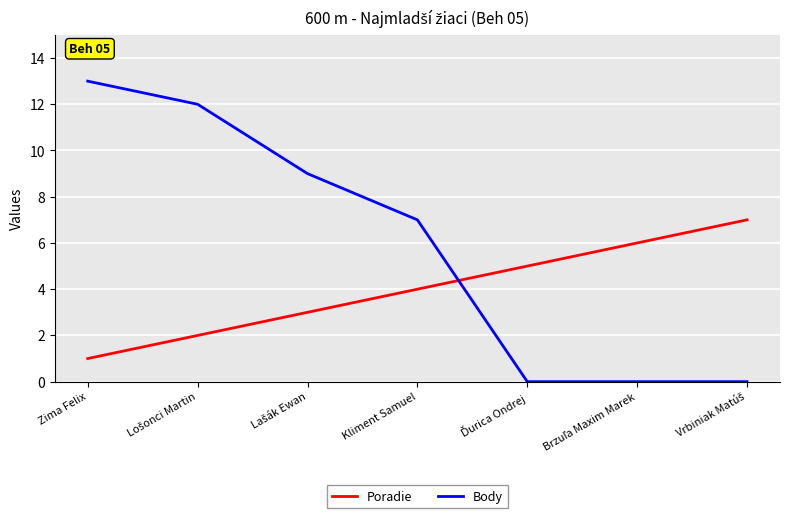

Which series has the widest spread of values?

Body